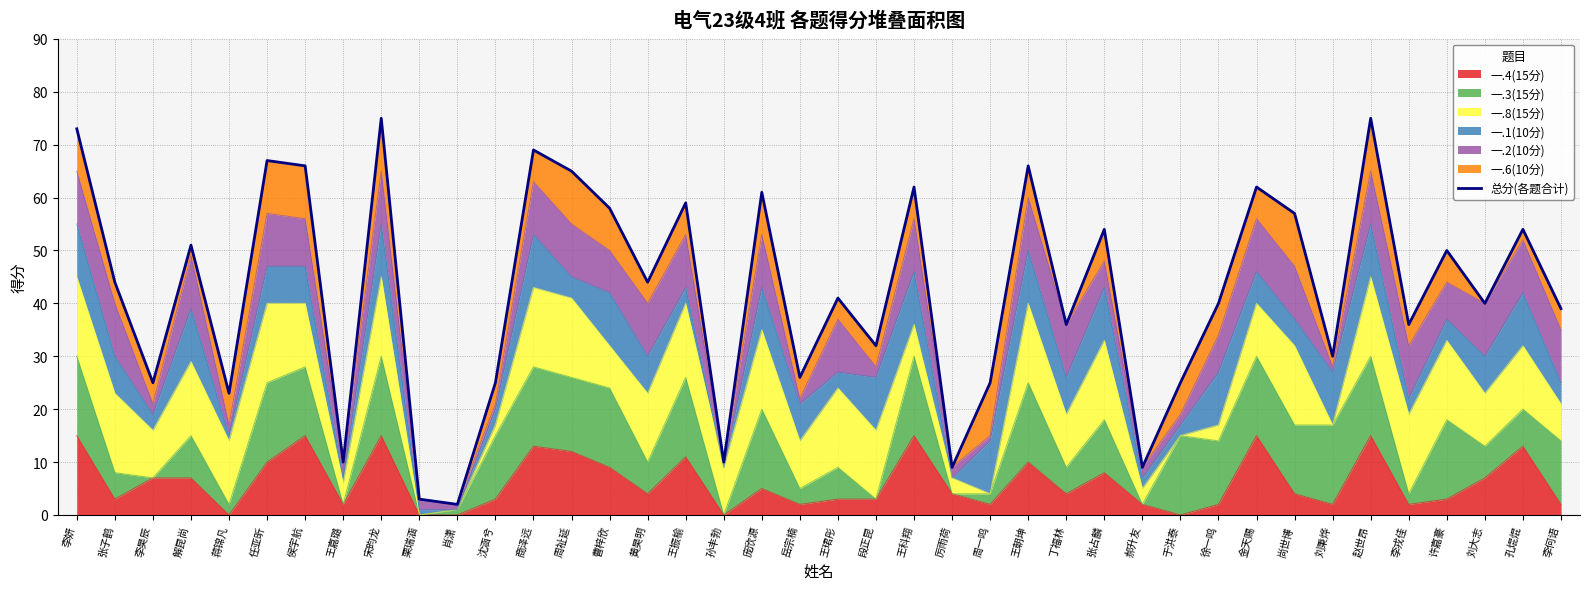

How many values are below 44?

20